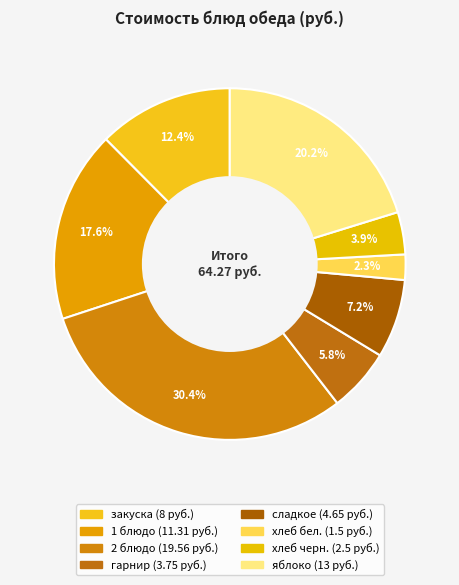

Combined, what portion of the pie is хлеб бел. and гарнир?

8.2%